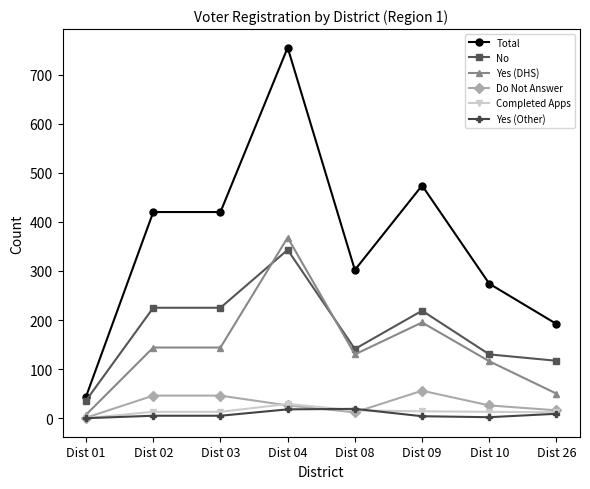

True or false: Total has more than 1 points higher than both neighbors.

True